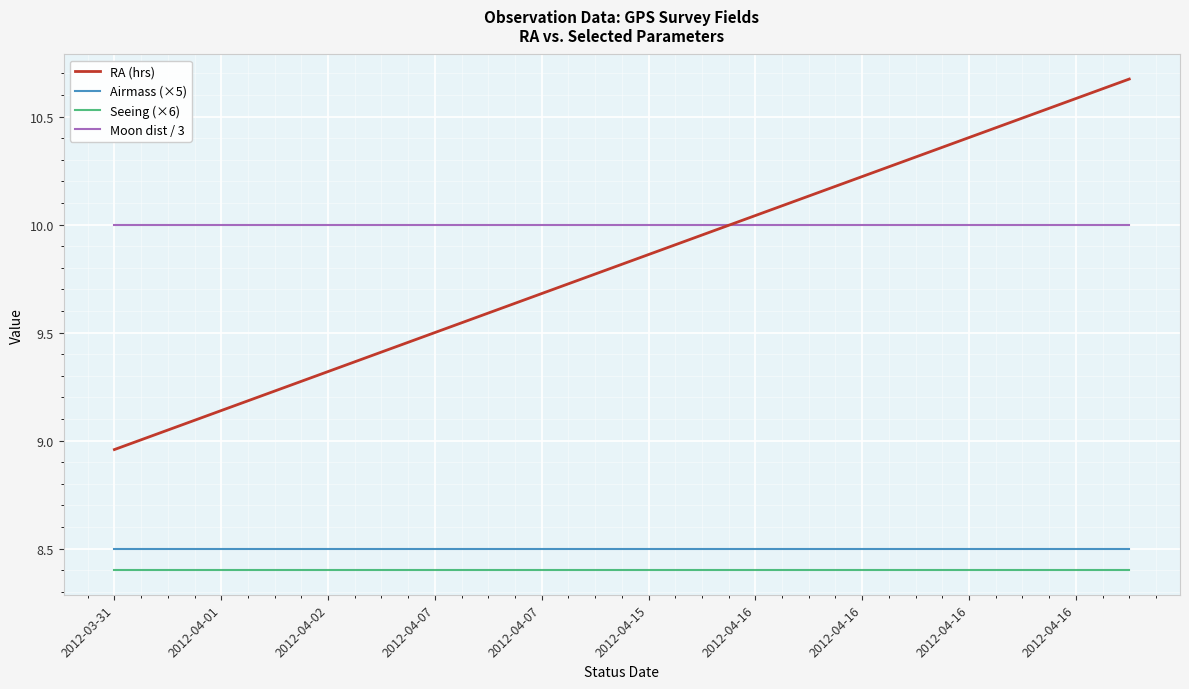

Does the chart display data point markers on the line(s)?

No